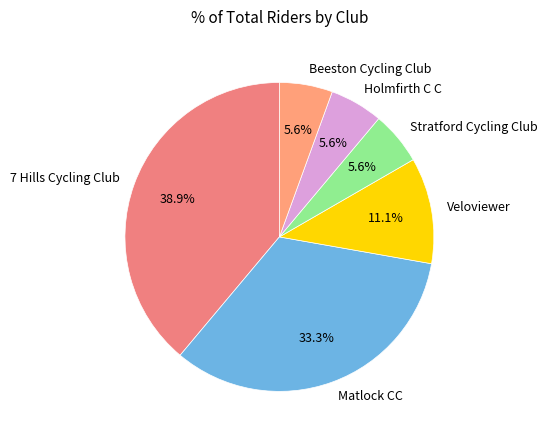

Which has a higher value, 7 Hills Cycling Club or Beeston Cycling Club?

7 Hills Cycling Club